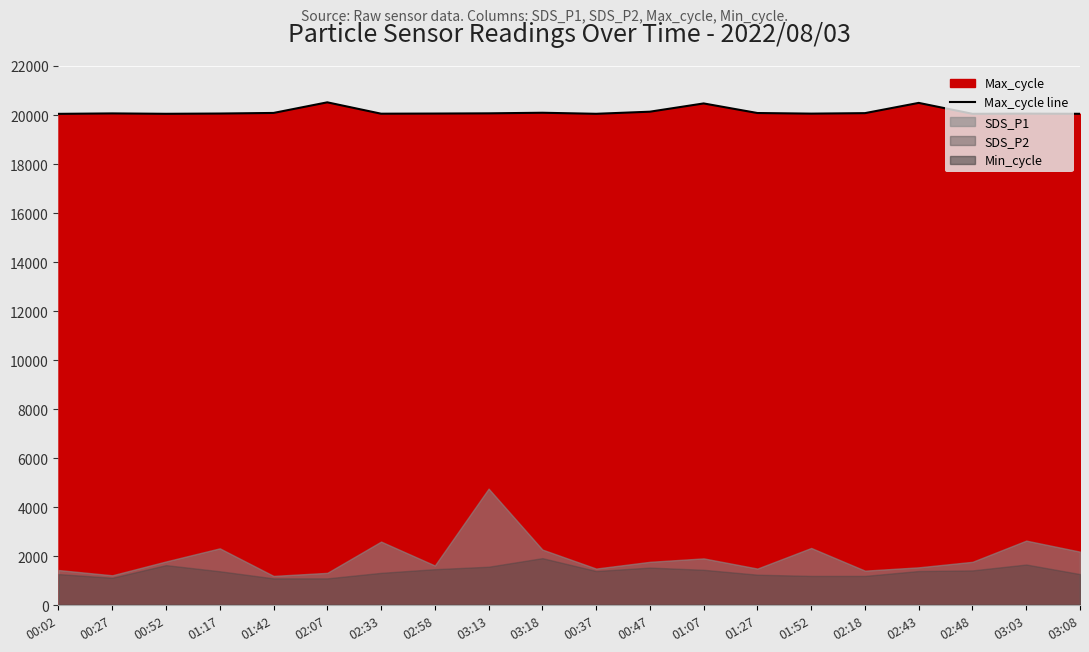

Reading left to right, list all the values displayed in this chart.

20048	20066	20050	20061	20085	20518	20054	20060	20069	20093	20050	20136	20473	20082	20057	20077	20495	20049	20057	20050